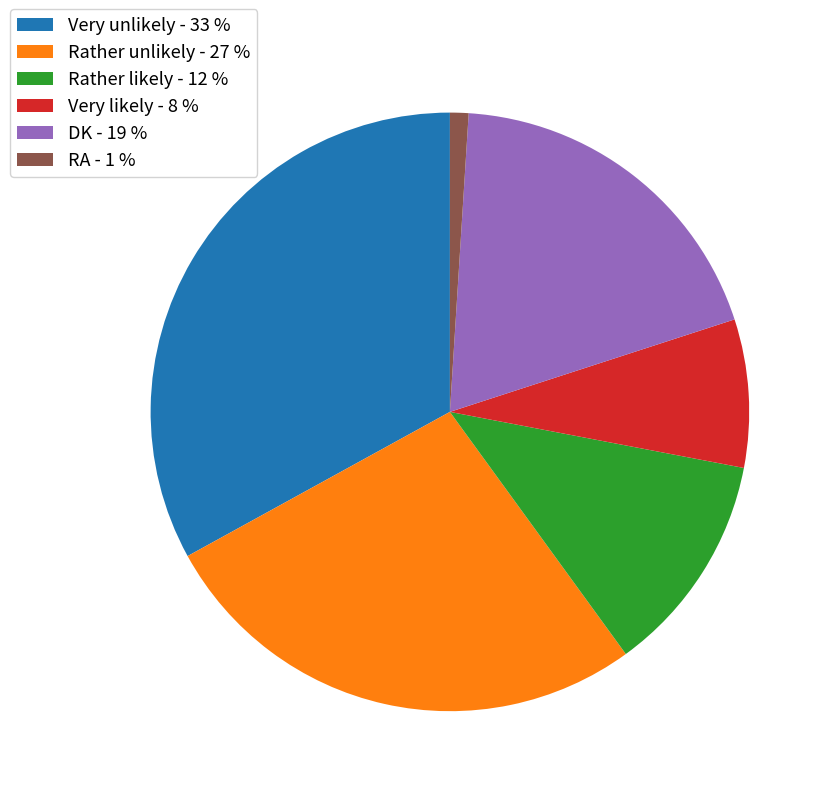

Rank the categories by value from lowest to highest.

RA, Very likely, Rather likely, DK, Rather unlikely, Very unlikely